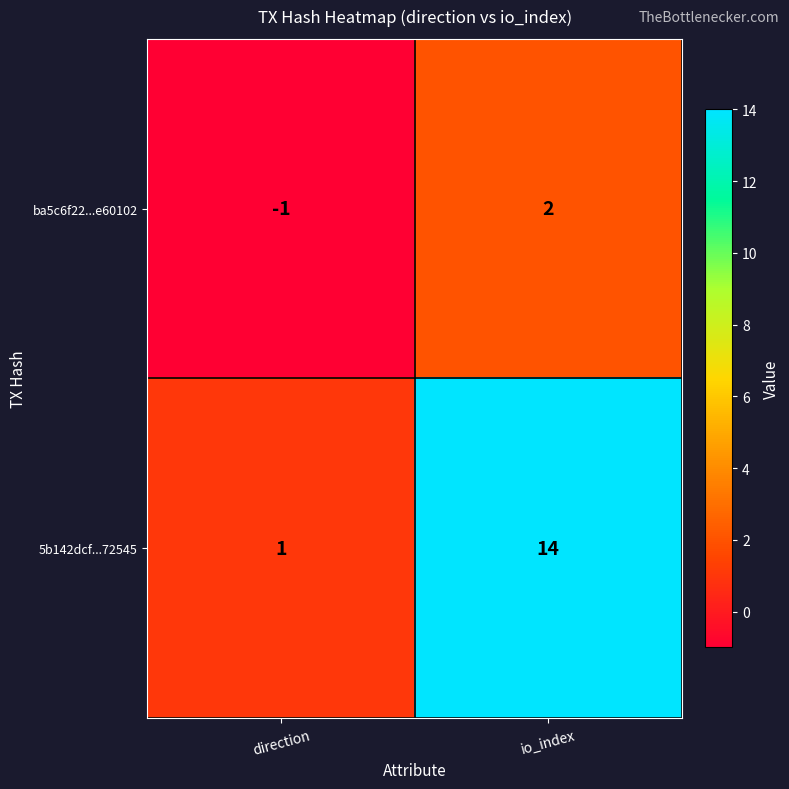

Reading right to left, what are all the values shown in this chart?

ba5c6f22...e60102: 2	-1
5b142dcf...72545: 14	1